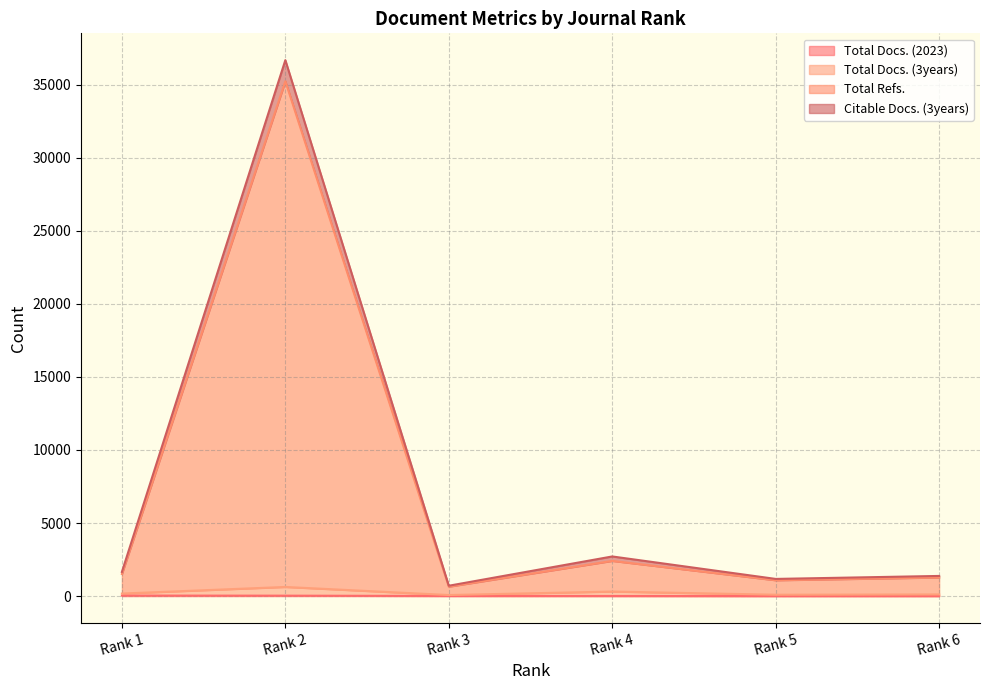

How many lines are shown in the chart?

4